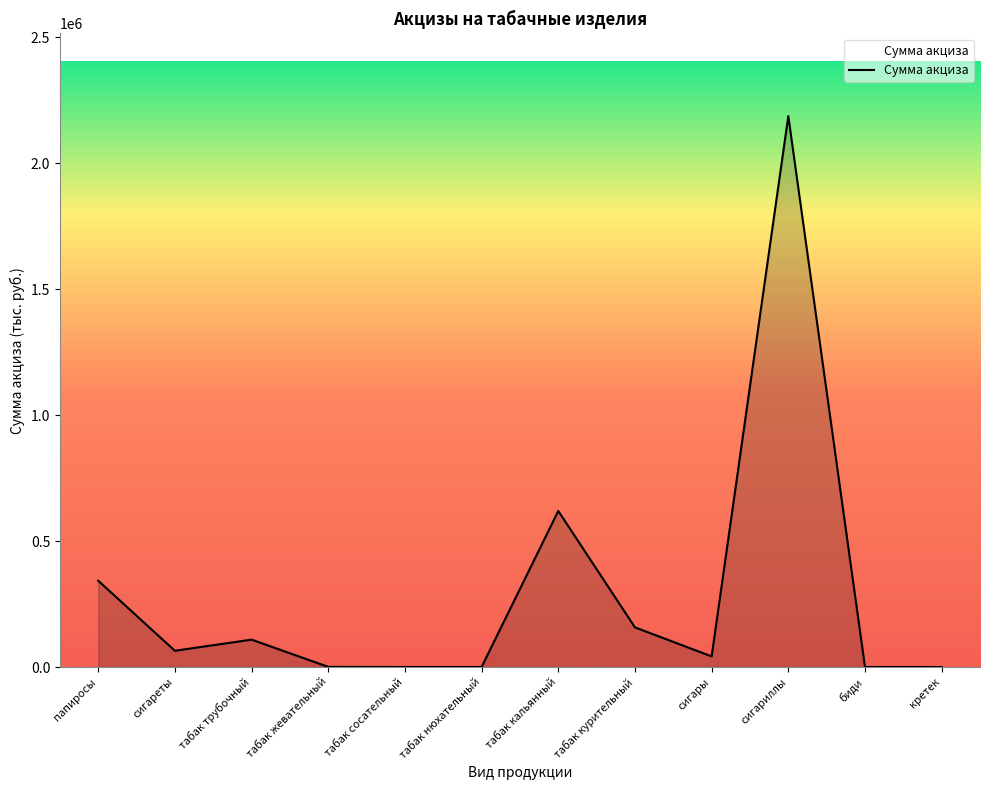

What is the change in value from сигареты to табак нюхательный?

-64482